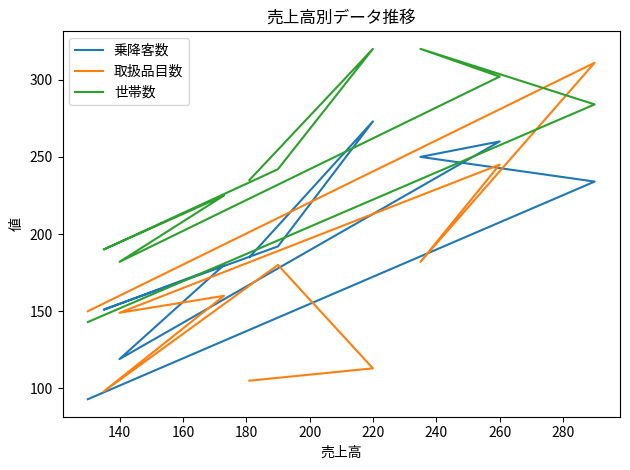

What are all the series names shown in the legend?

乗降客数, 取扱品目数, 世帯数